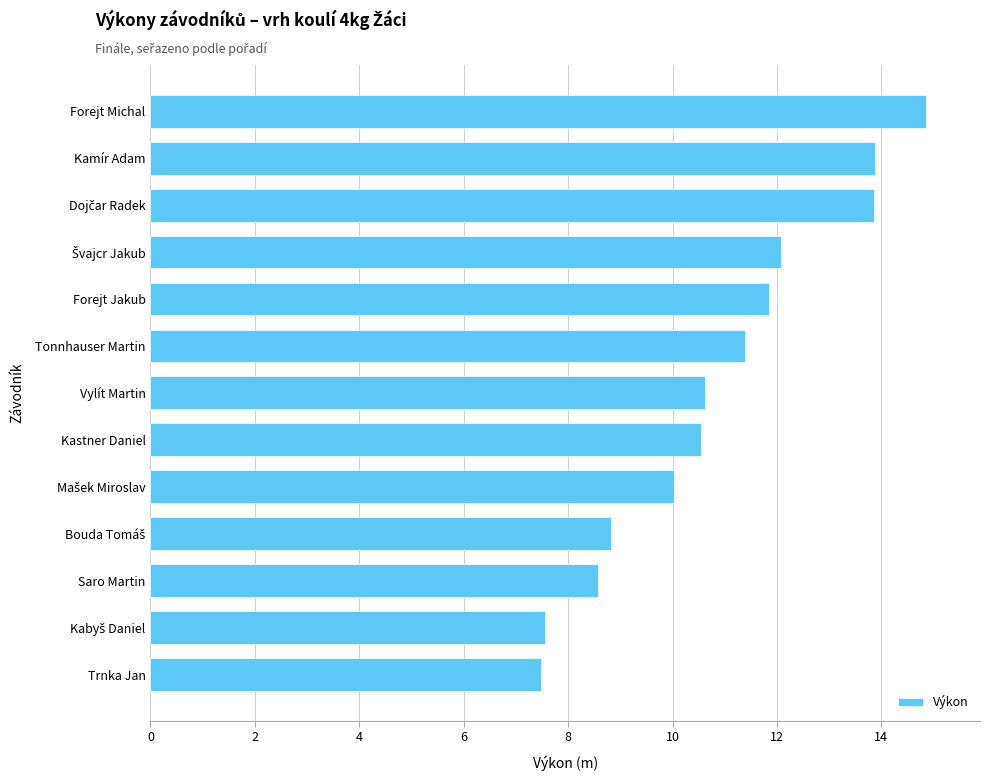

What is the change in value from Kamír Adam to Forejt Michal?

+1.0